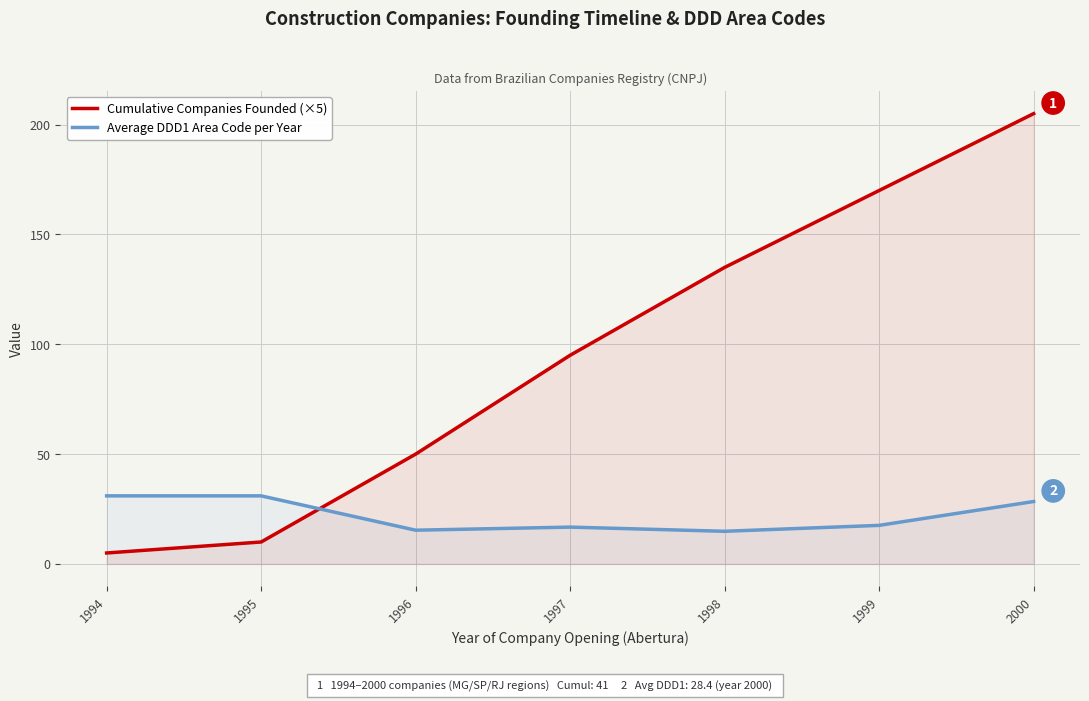

Is the value of Average DDD1 Area Code per Year at 1994 greater than the value of Cumulative Companies Founded (×5) at 1999?

No